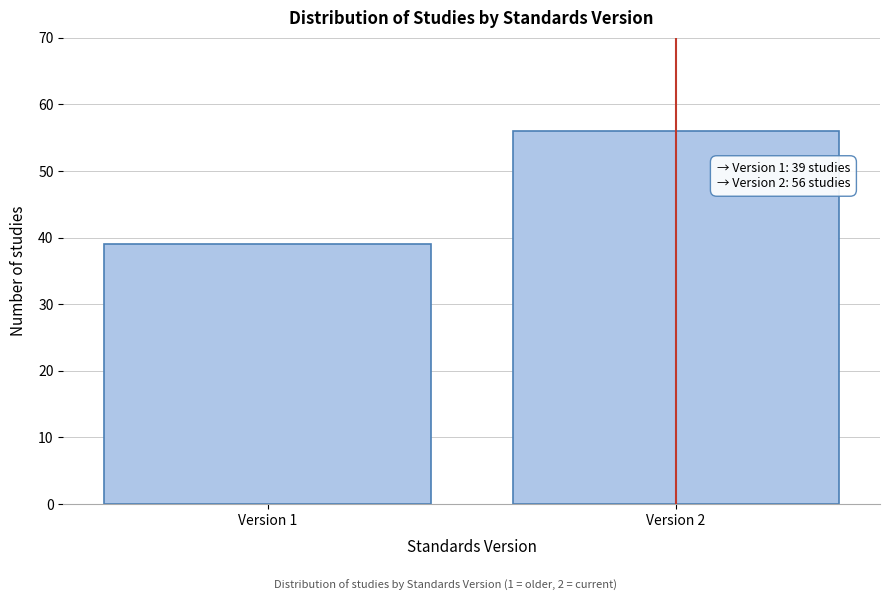

Reading left to right, list all the values displayed in this chart.

39	56